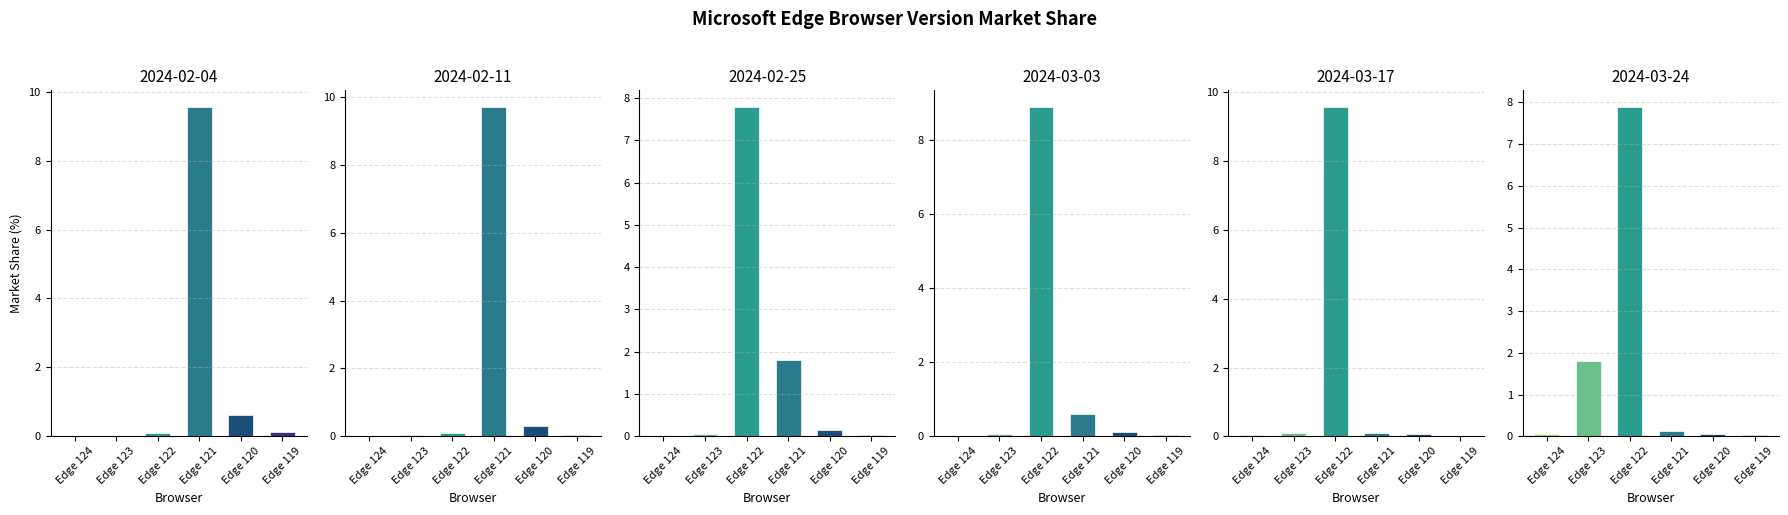

Which label corresponds to the smallest value in the chart?

Edge 124